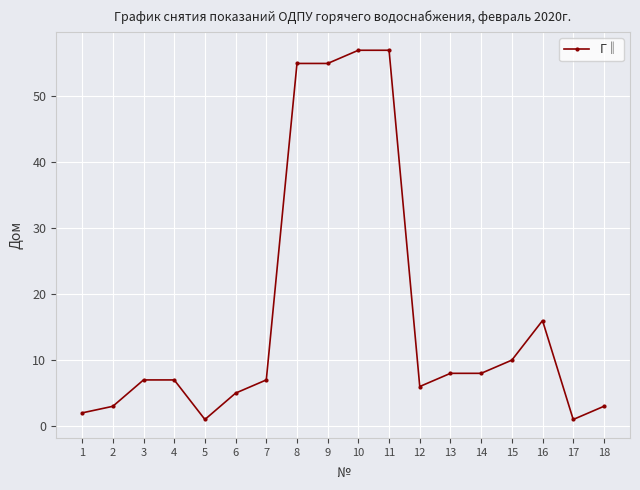

What is the value of the 2nd point from the left?

3